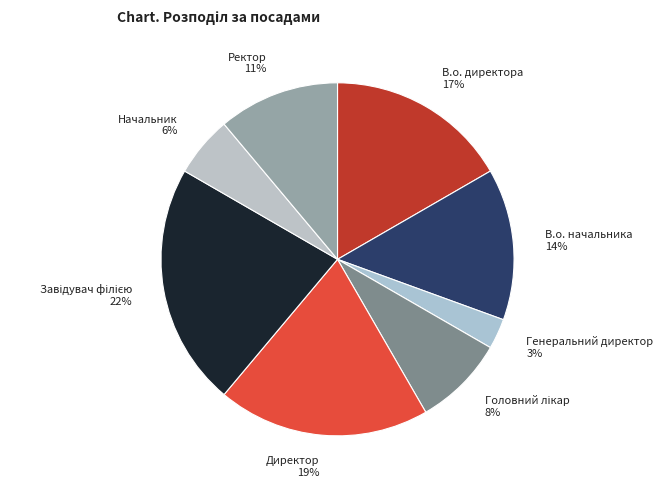

Which slice is the smallest?

Генеральний директор